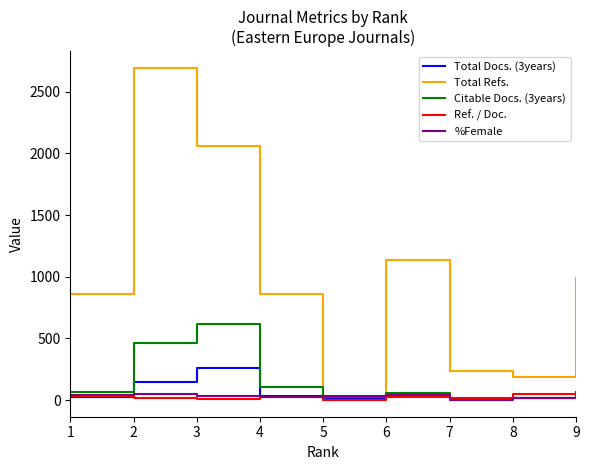

Which series has the largest total across all categories?

Total Refs.